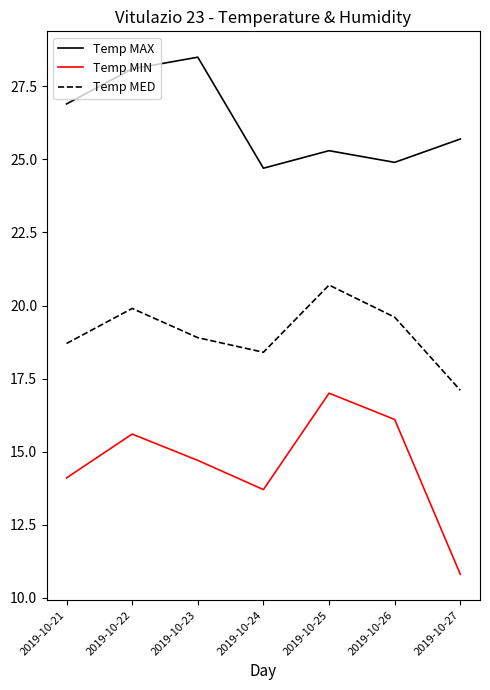

Which series changed the most between 2019-10-25 and 2019-10-27?

Temp MIN